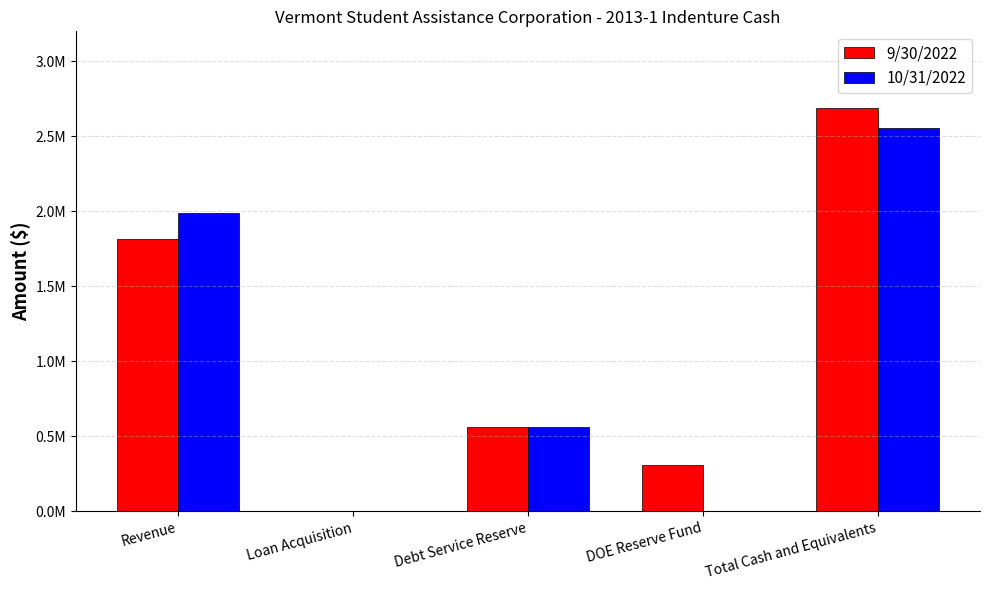

Does the chart contain stacked bars?

No